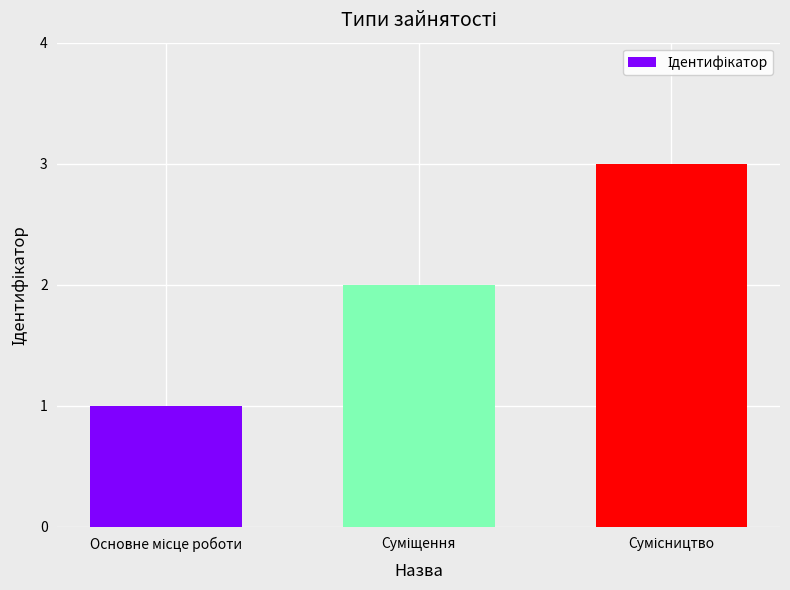

What is the sum of all values?

6